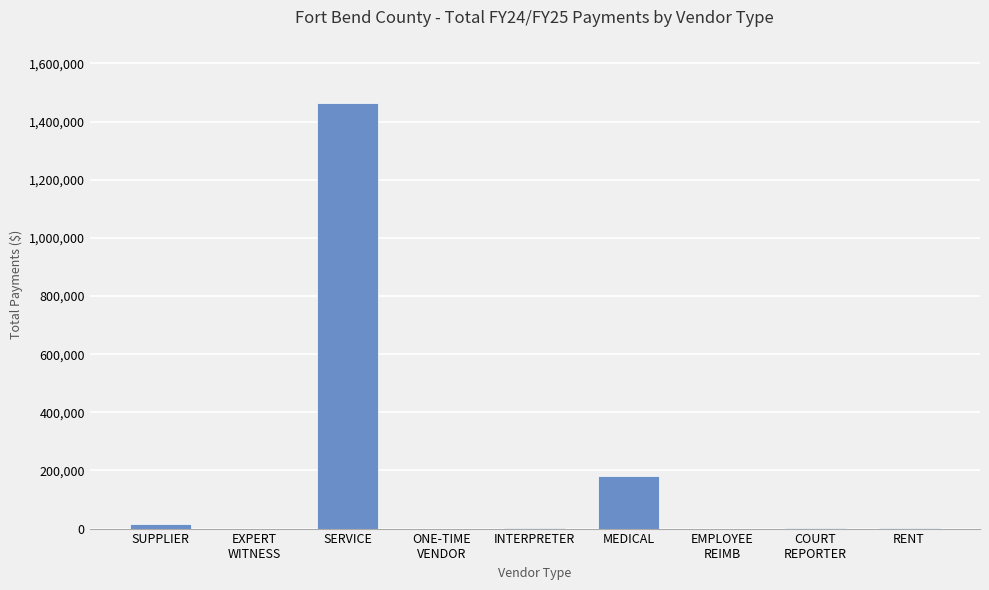

Are the bars grouped side by side (vs. stacked)?

No